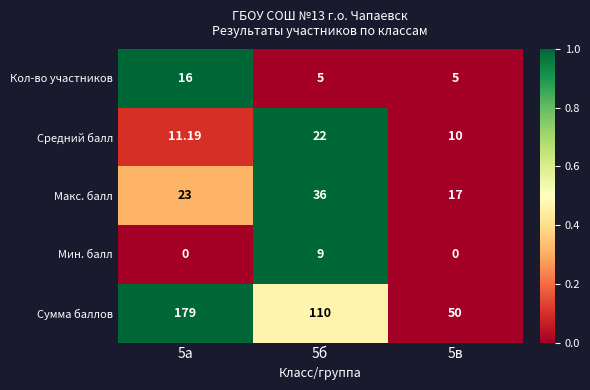

Which series has the widest spread of values?

Сумма баллов